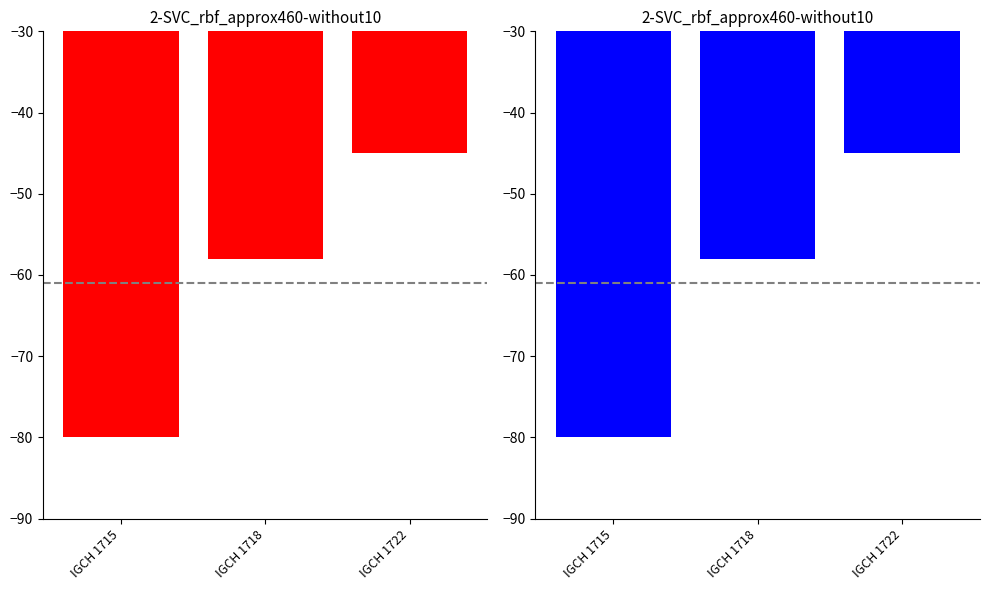

What is the value of the 3rd bar from the left?

-45